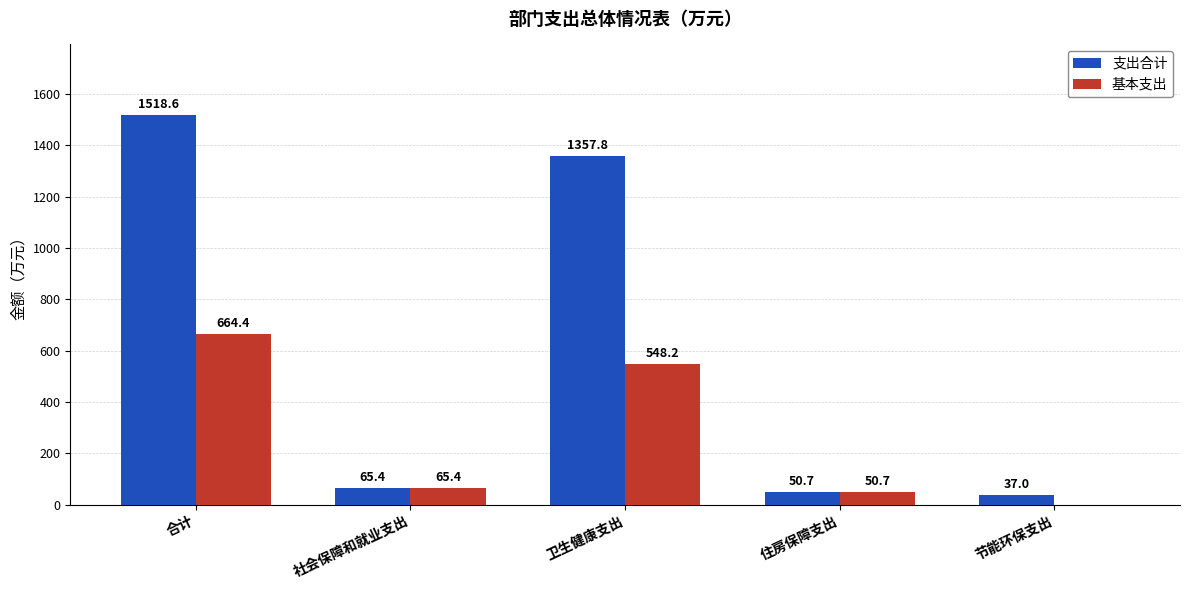

Are the bars horizontal?

No